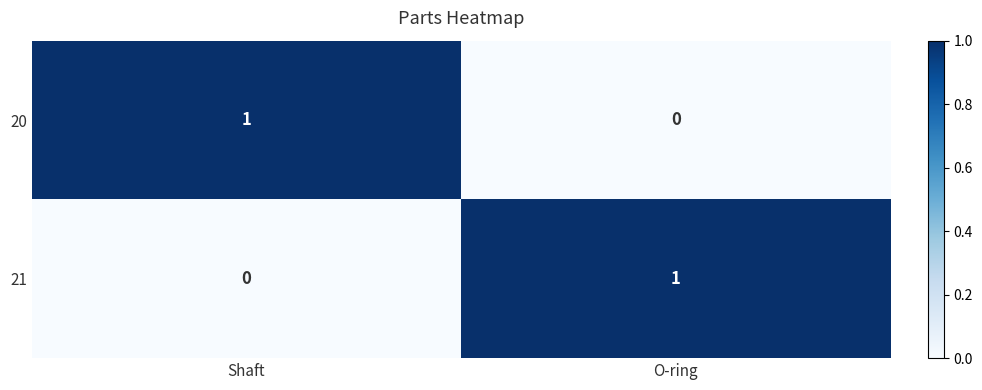

Where is 20 nearest to the value 0?

O-ring